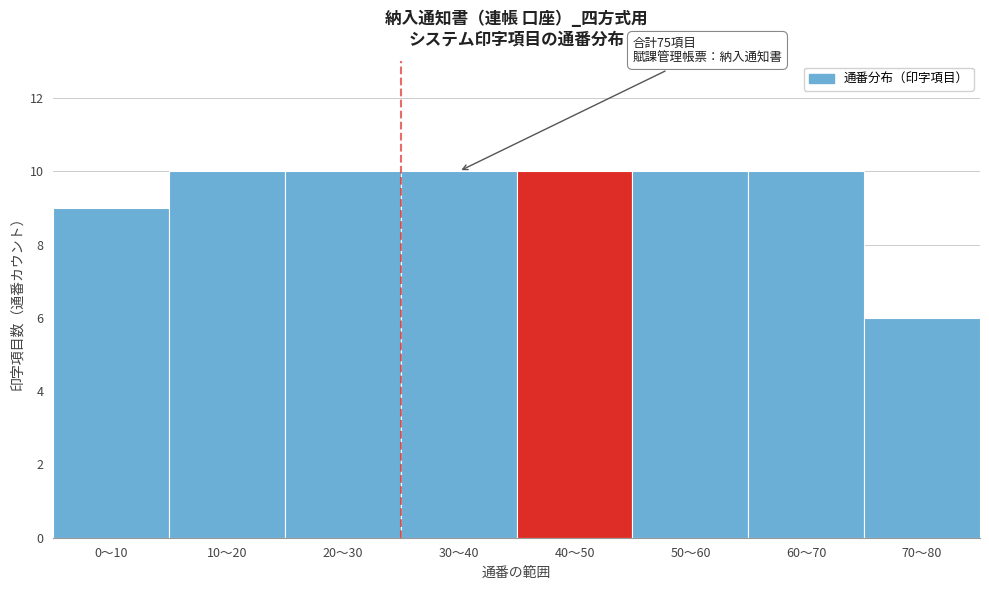

Reading left to right, what are all the values shown in this chart?

0〜10=9	10〜20=10	20〜30=10	30〜40=10	40〜50=10	50〜60=10	60〜70=10	70〜80=6